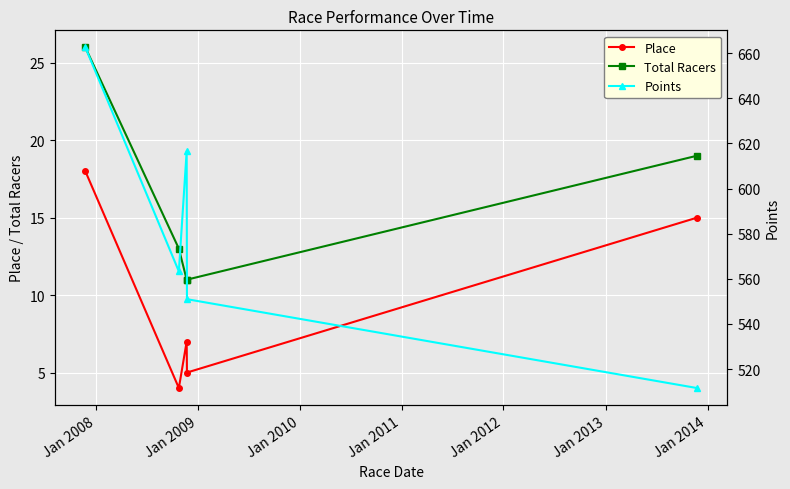

True or false: Place and Total Racers intersect in this chart.

False